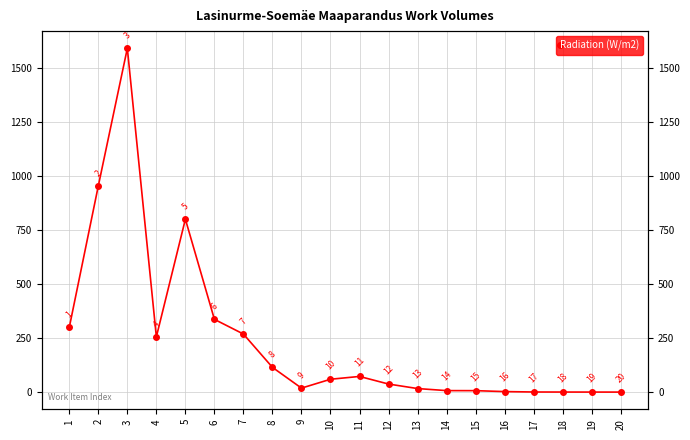

What is the difference between the values at 11 and 9?

54.0